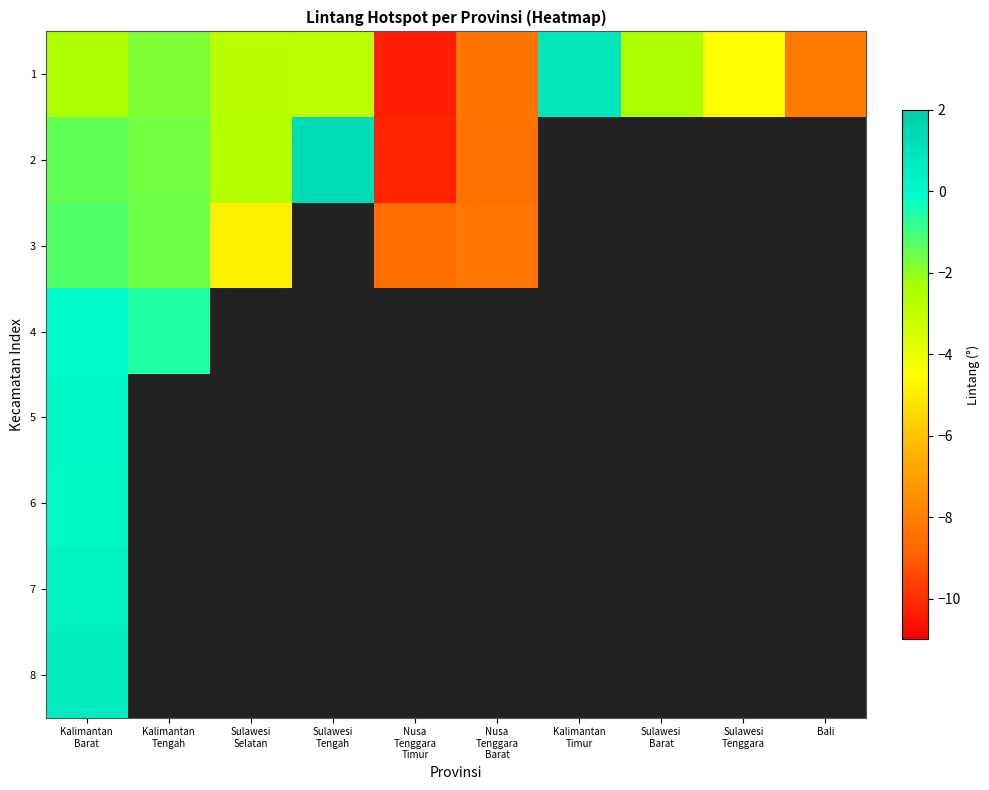

What is the minimum value for 4?

-0.6